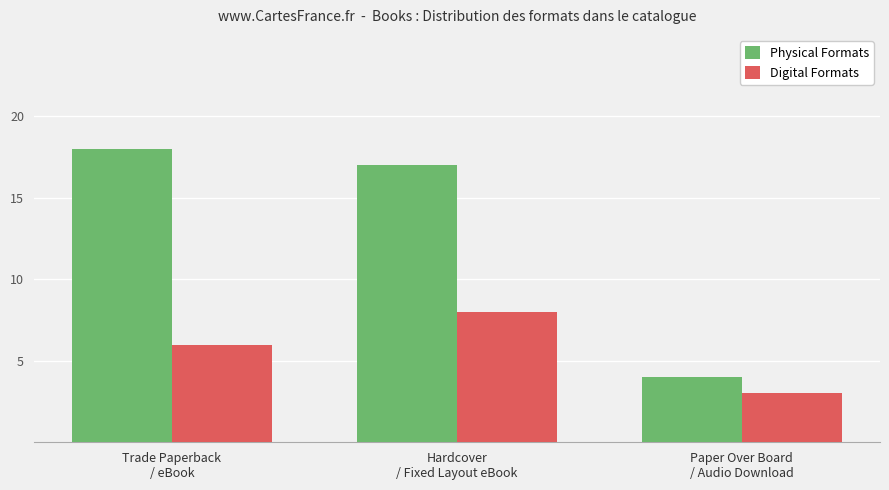

Which series has the largest total across all categories?

Physical Formats